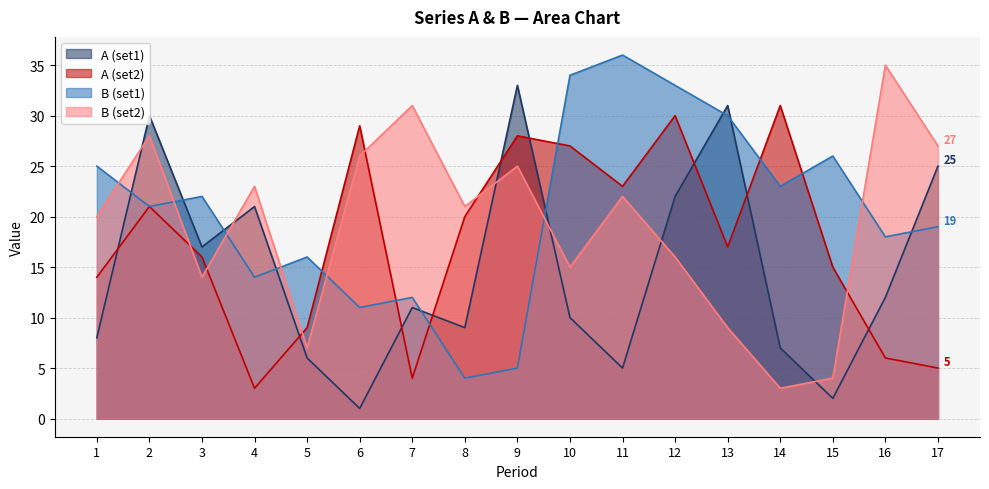

How many categories are shown in the chart?

17